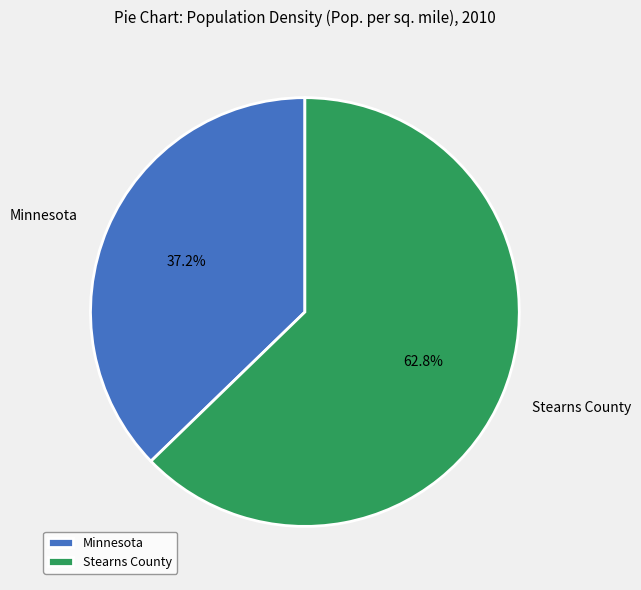

True or false: Minnesota accounts for 37% of the total.

True